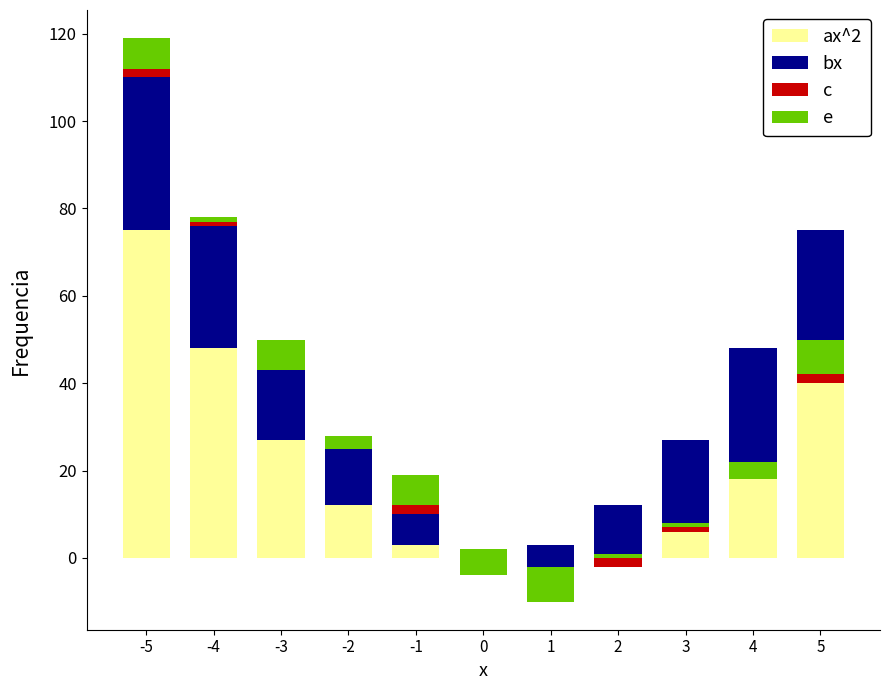

How many bars are there in each group?

4